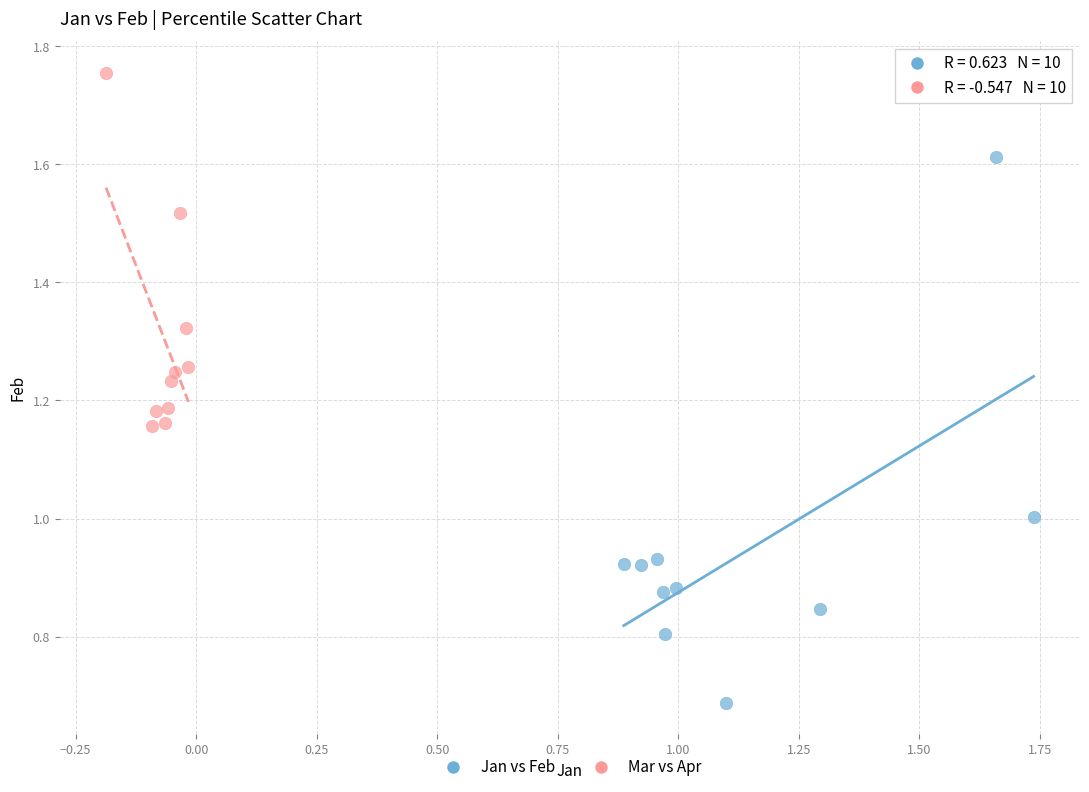

Which series contains the highest Y value?

Mar vs Apr